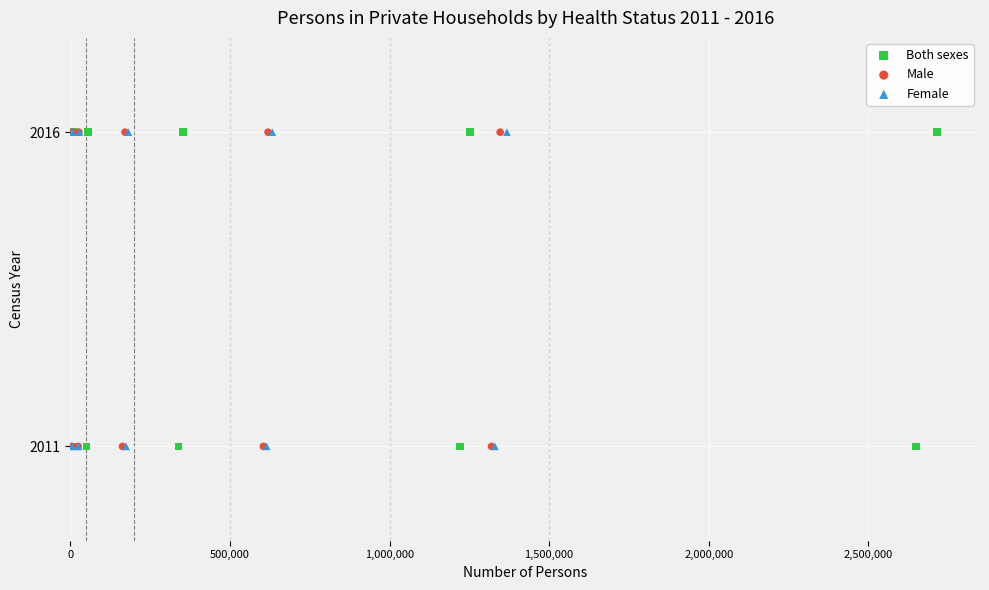

What are all the series names shown in the legend?

Both sexes, Male, Female